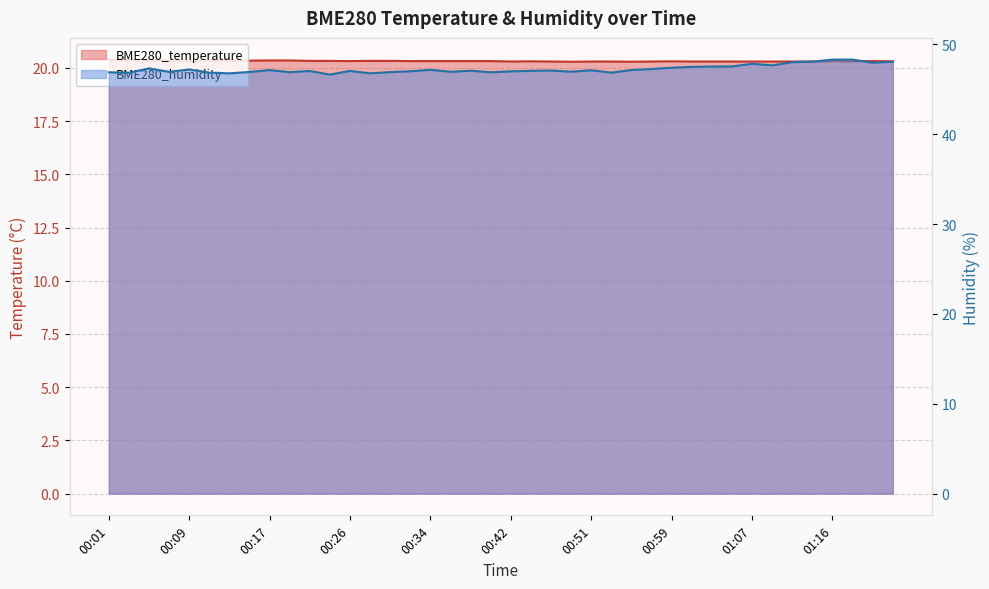

How many categories are shown in the chart?

40